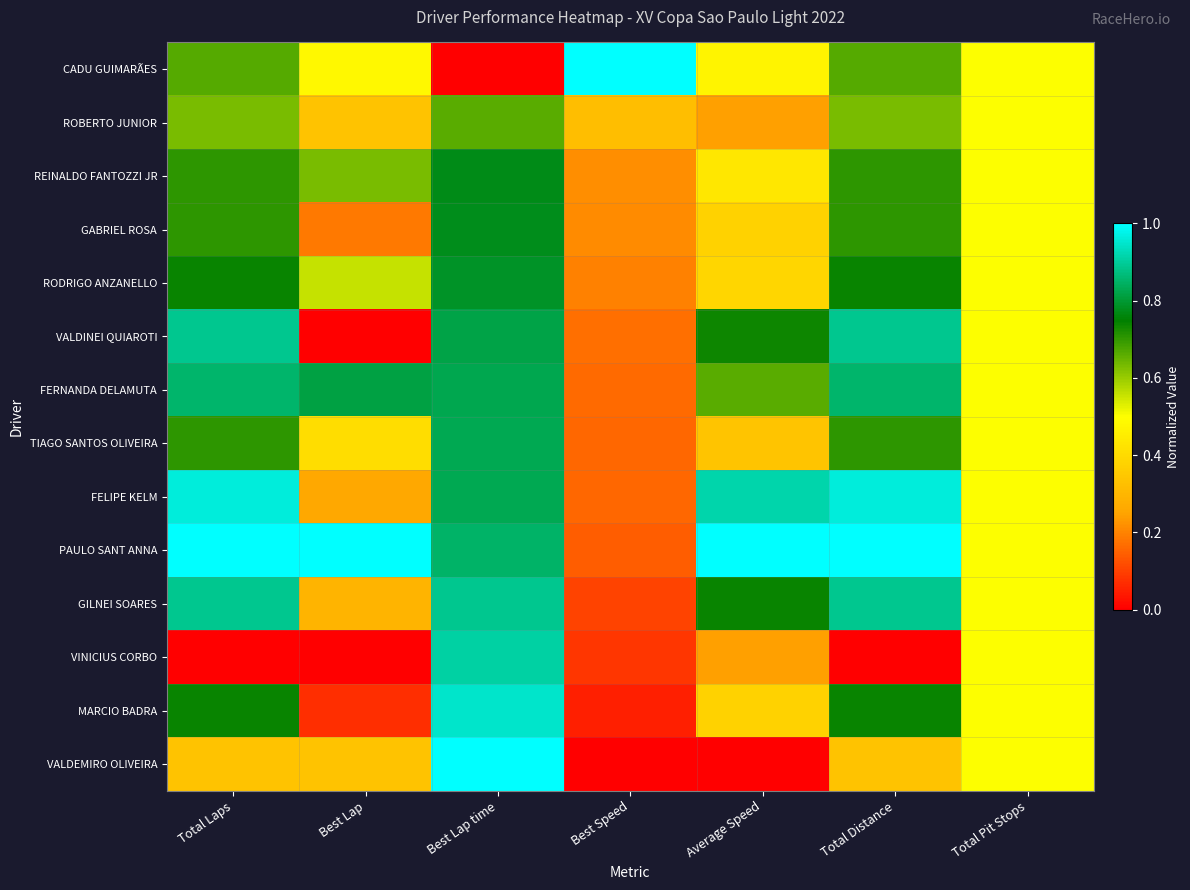

Which label corresponds to the largest value in the chart?

Best Speed